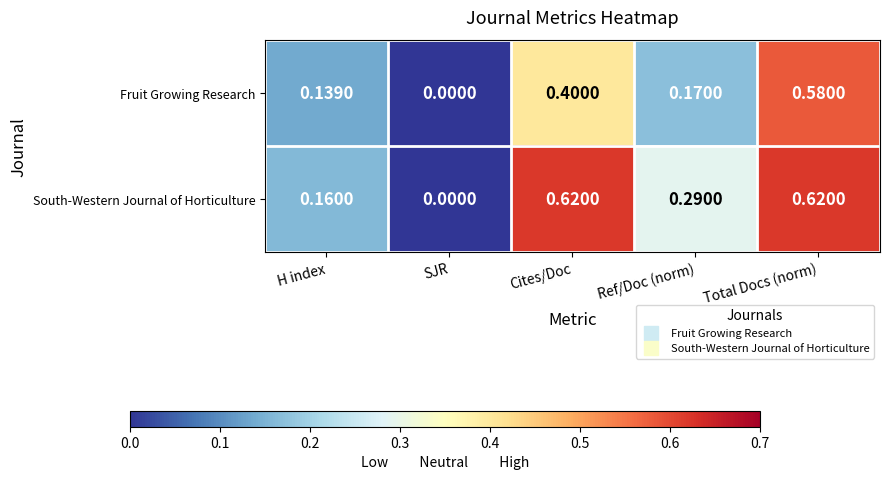

Rank the series by their average value, from highest to lowest.

South-Western Journal of Horticulture, Fruit Growing Research